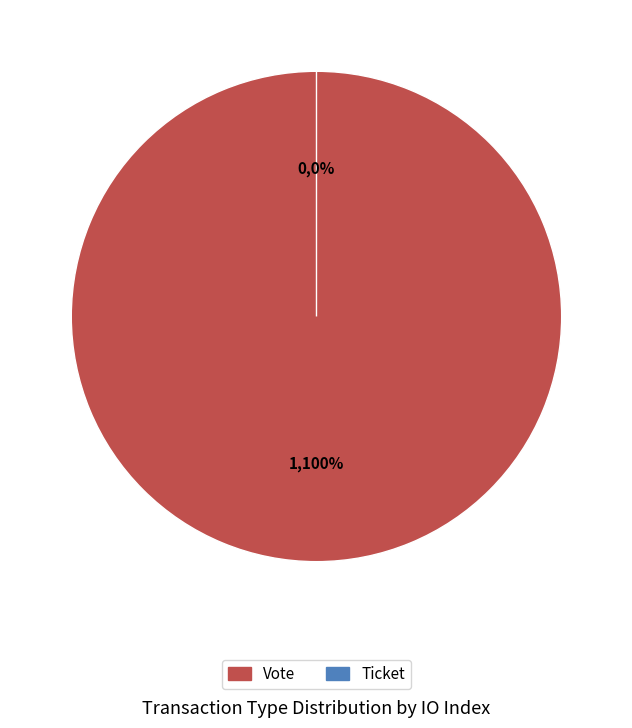

Is it true that Ticket is 1% of the pie?

False